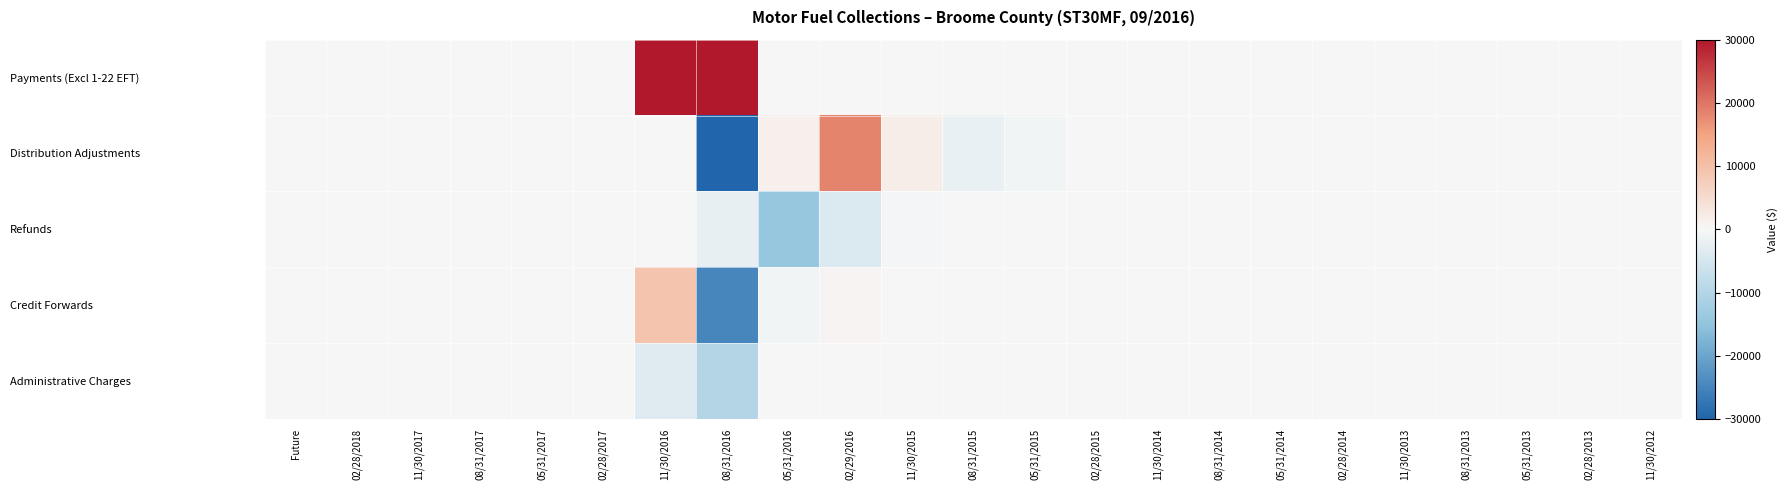

Which label corresponds to the largest value in the chart?

11/30/2016